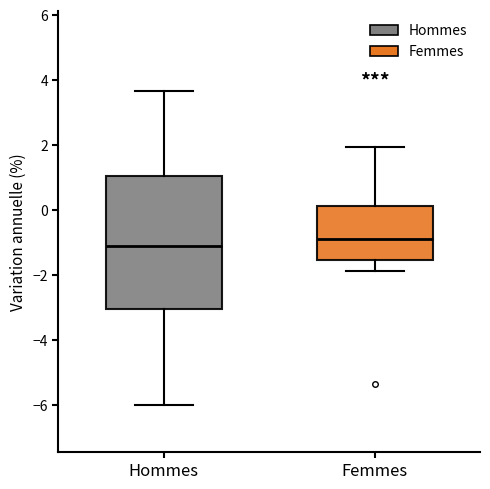

Reading left to right, read every box against the y-axis: the position of its median line, the range the box covers, and the ends of its whiskers. The values are not printed on the chart, so give them approximately, as read against the axis.

Hommes: median -1.2, box -3.0 to 1.0, whiskers -6.0 to 3.6
Femmes: median -0.8, box -1.6 to 0.2, whiskers -1.8 to 2.0